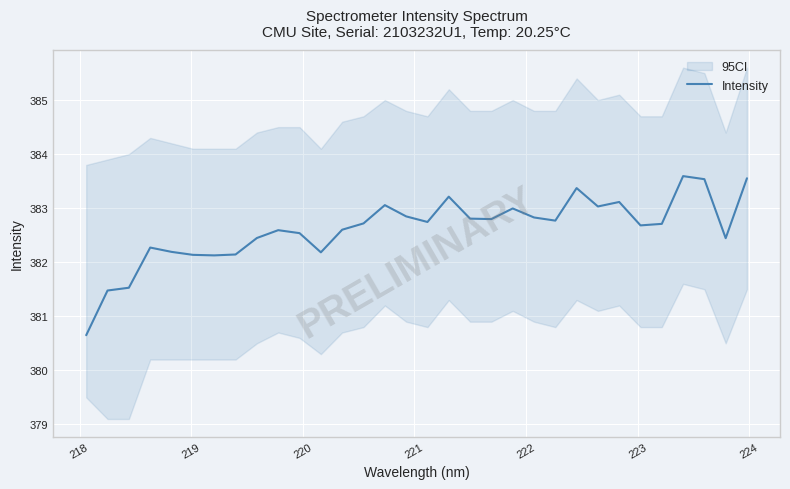

Count the number of values greater than 382.

29